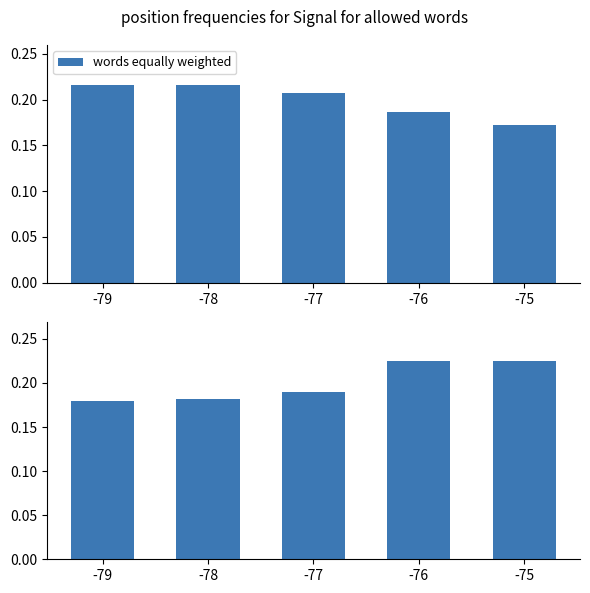

How many values are between 0 and 1?

5